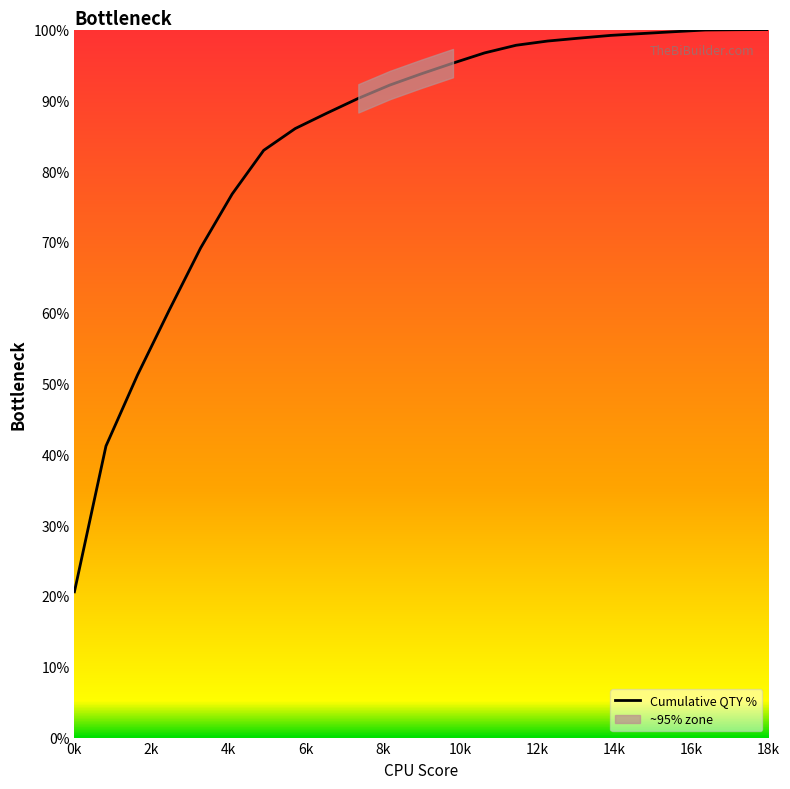

The value of Cumulative QTY % at 0k is 10.9. True or false?

False